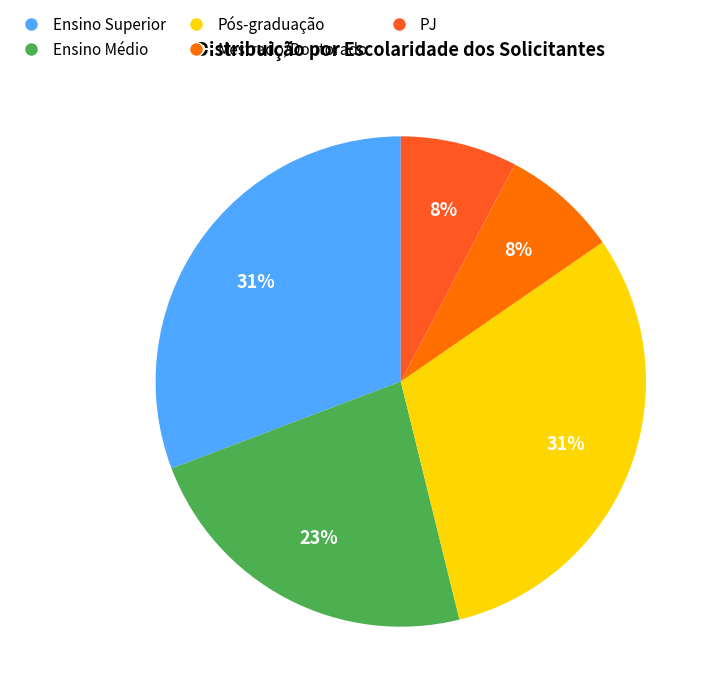

To the nearest percent, what is the difference between the largest and smallest slice percentages?

23%